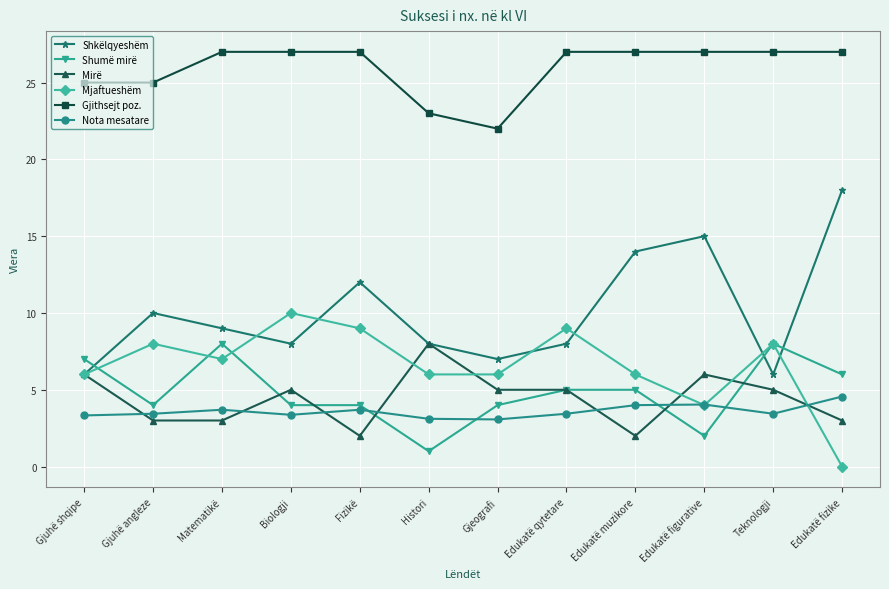

Which series has the largest total across all categories?

Gjithsejt poz.